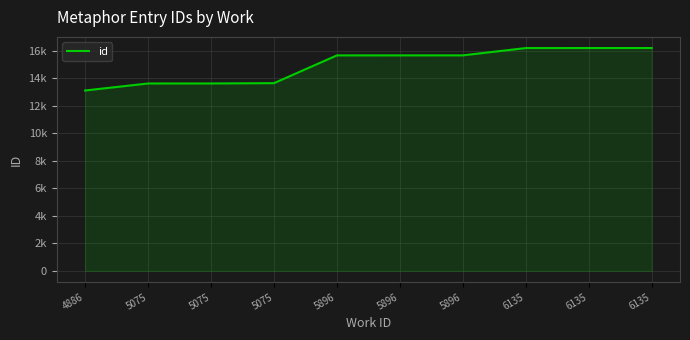

Is this an area chart (filled region under the line)?

Yes